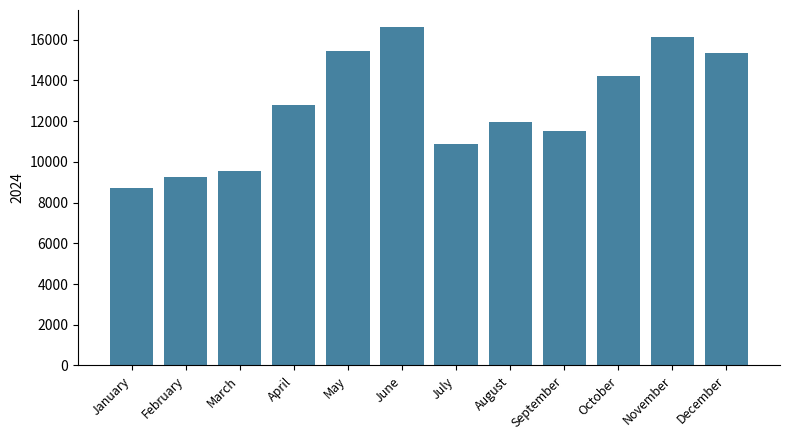

At which label is the value closest to 12667?

April